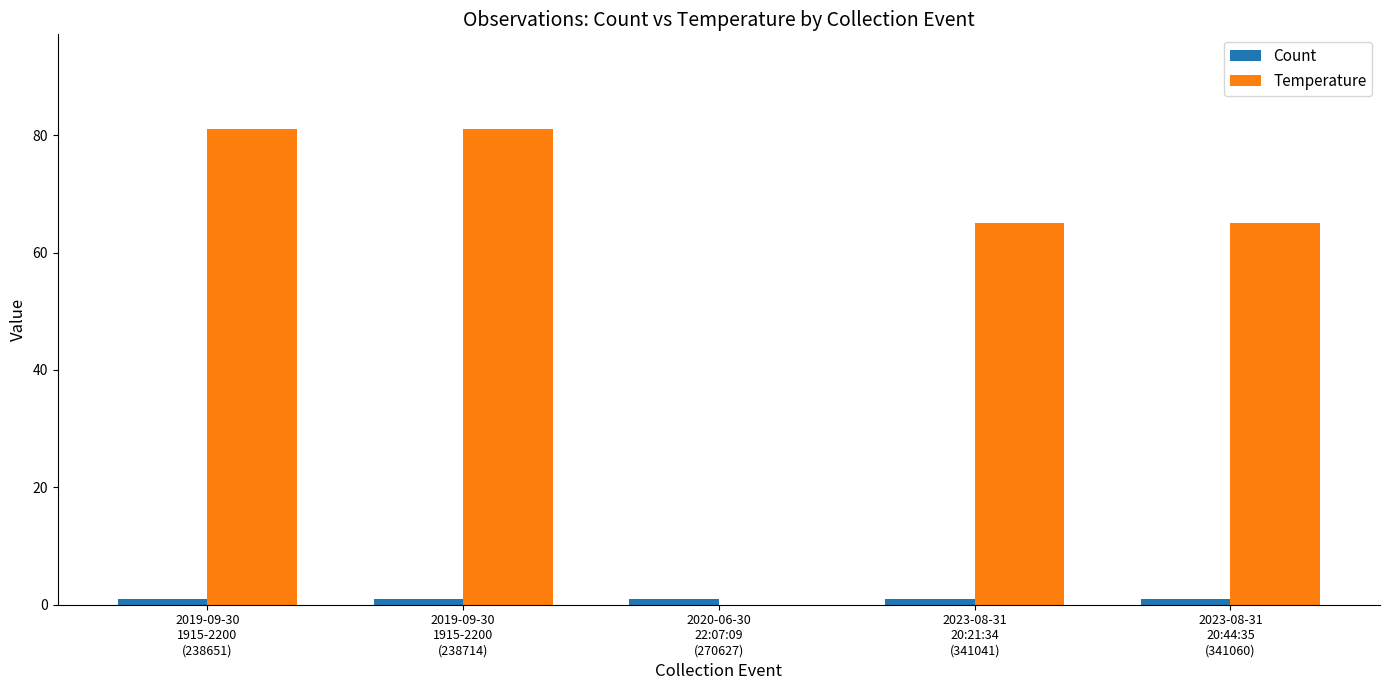

Is it true that Temperature equals 104 at 2023-08-31
20:21:34
(341041)?

False